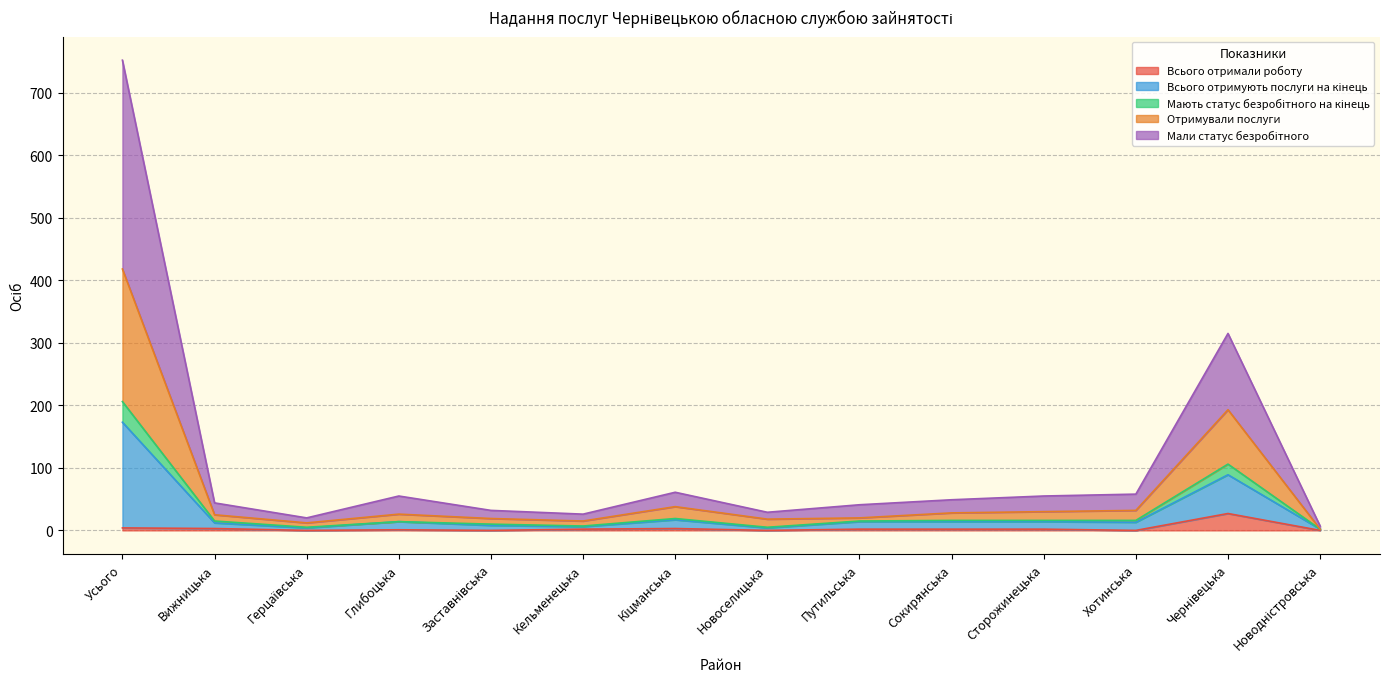

Which label corresponds to the largest value in the chart?

Усього